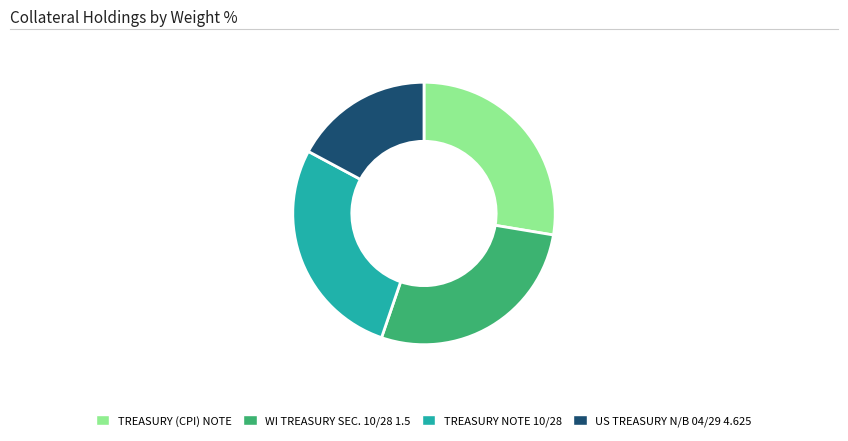

Approximately how many times larger is the value at WI TREASURY SEC. 10/28 1.5 compared to TREASURY (CPI) NOTE?

1.0